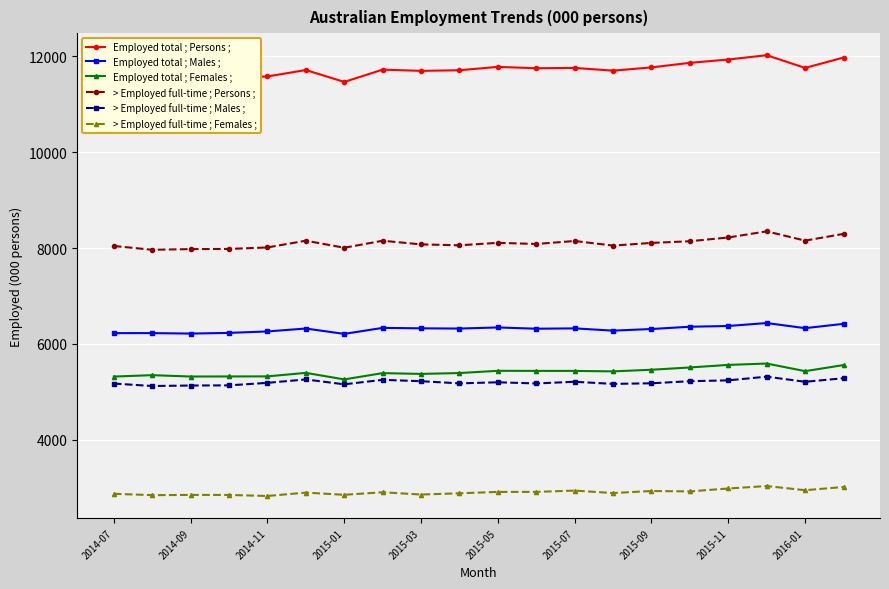

True or false: Employed total ; Females ; and Employed total ; Persons ; cross at least once.

False